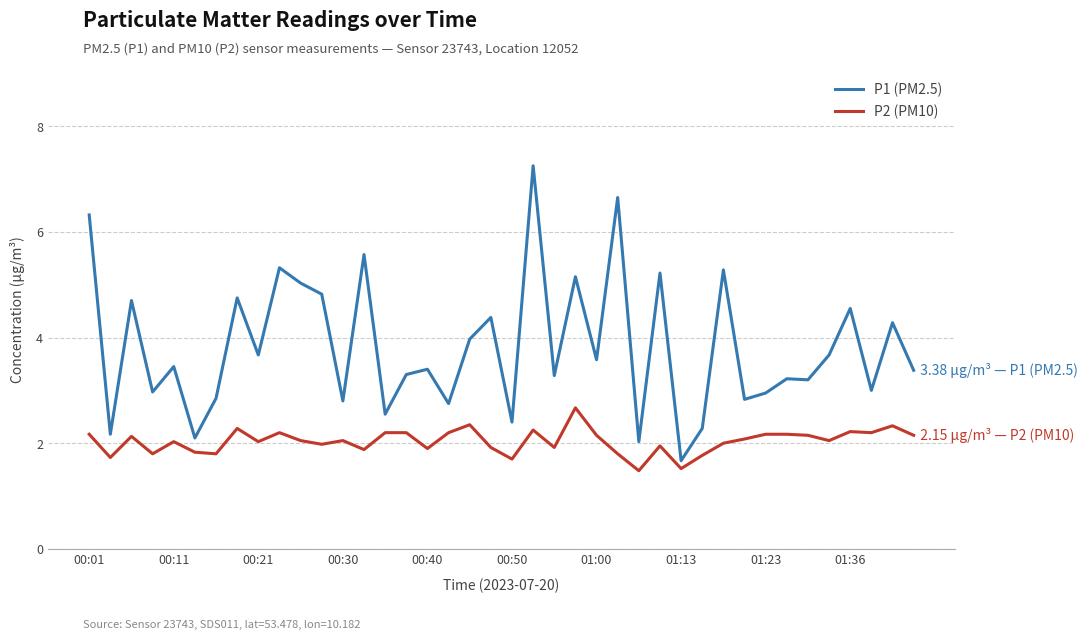

What is the highest value of the P2 (PM10) series?

2.7